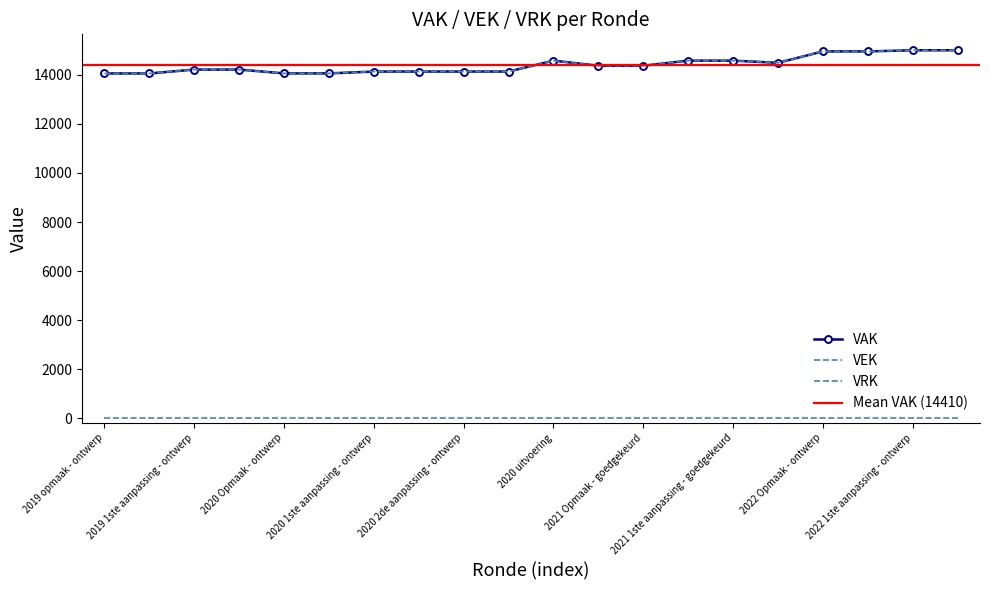

True or false: VEK and VAK cross at least once.

False